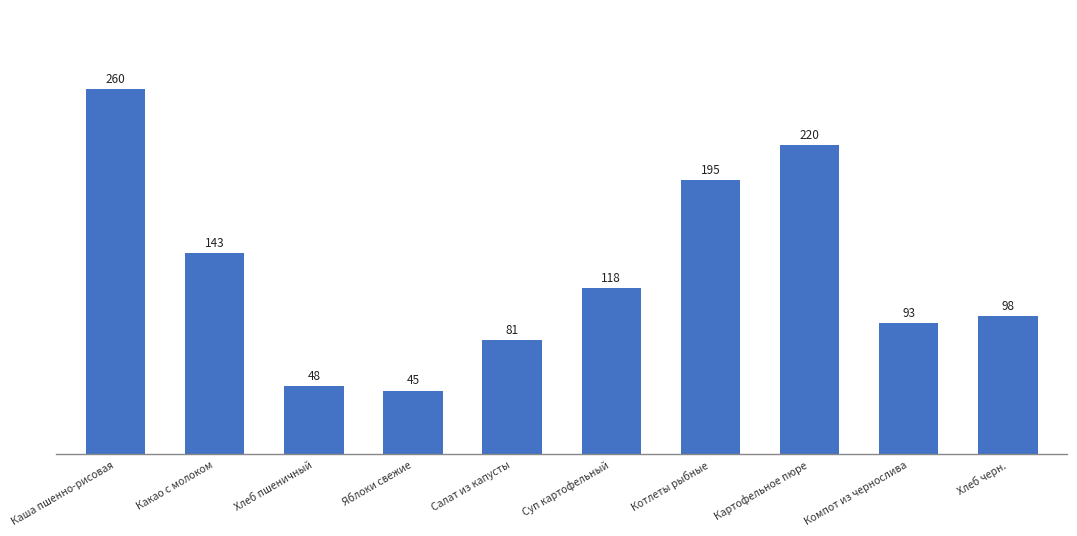

Where does the data first go above 118?

Каша пшенно-рисовая